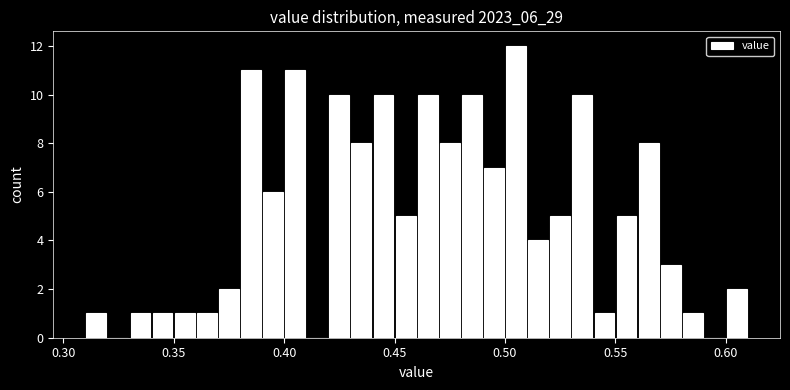

Read against the x-axis, roughly where is the centre of the tallest bar?

0.505